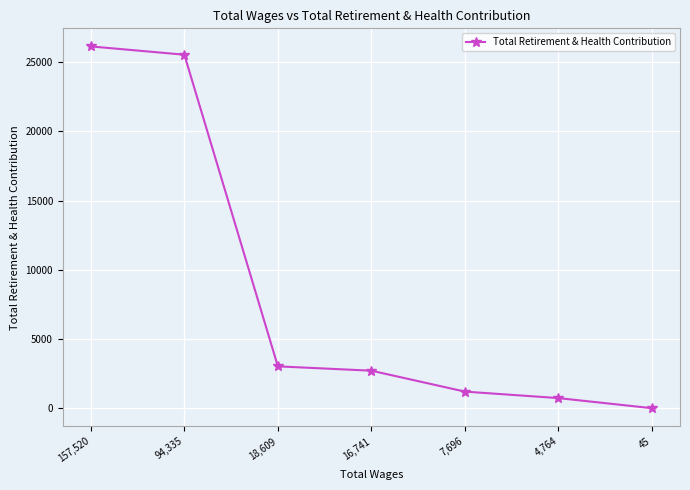

What is the greatest value displayed?

26140